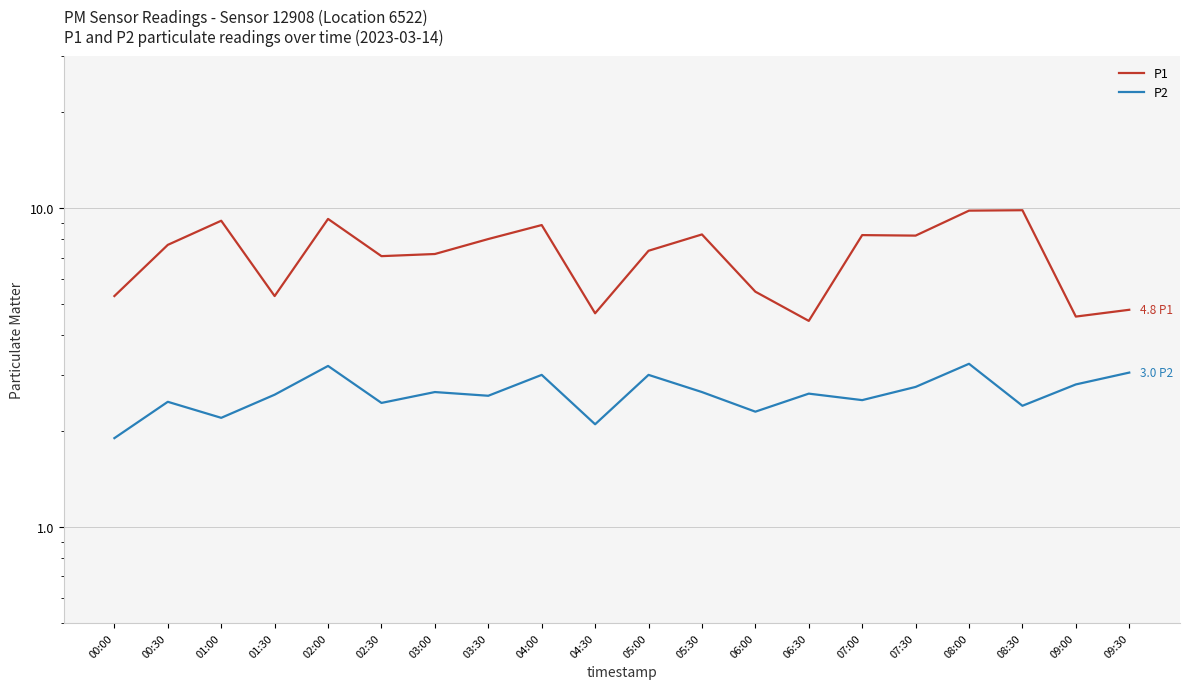

What is the minimum value for P2?

1.9